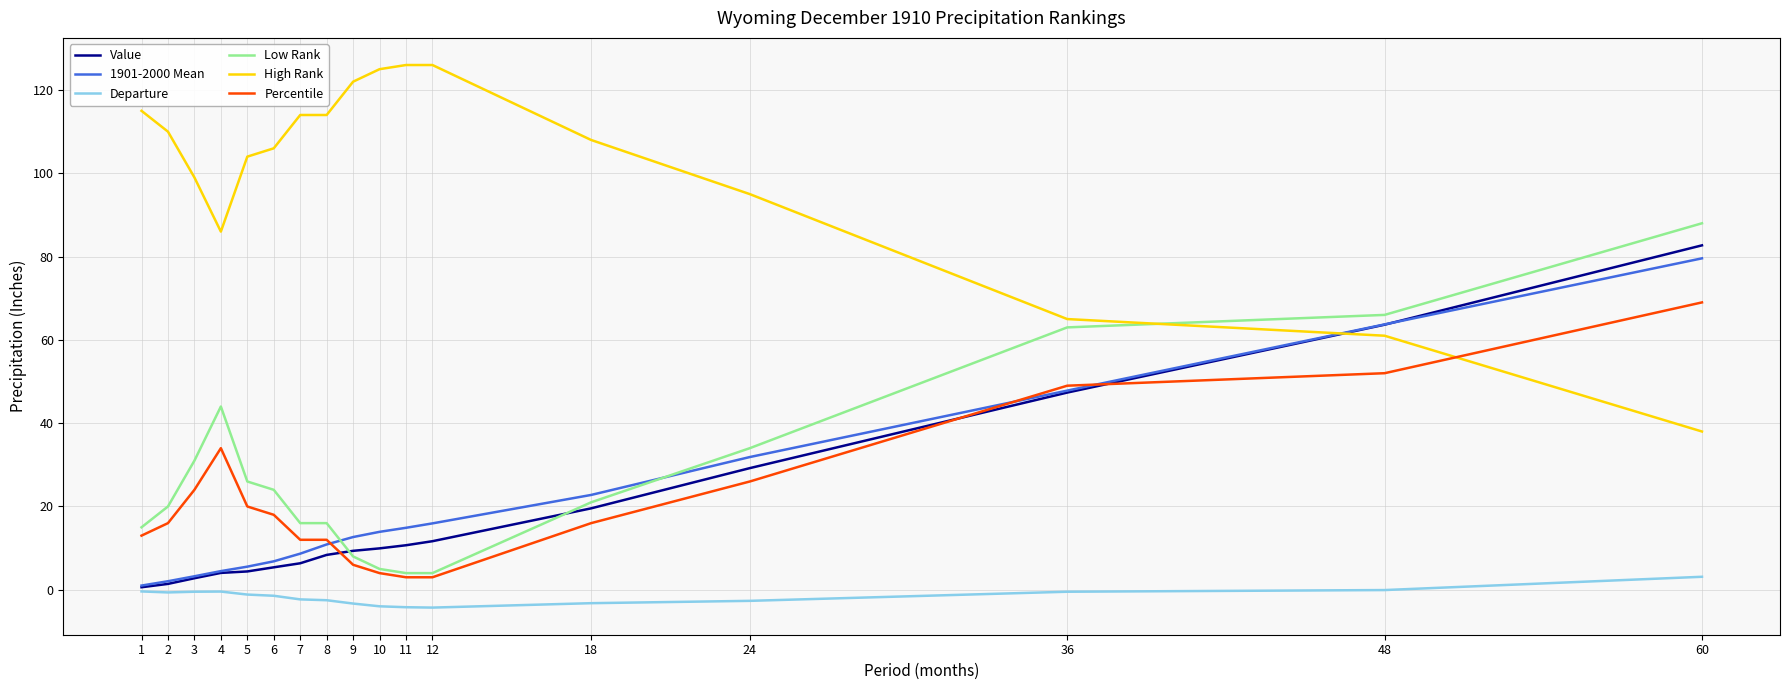

After their last crossing, which series has the higher values: Low Rank or 1901-2000 Mean?

Low Rank